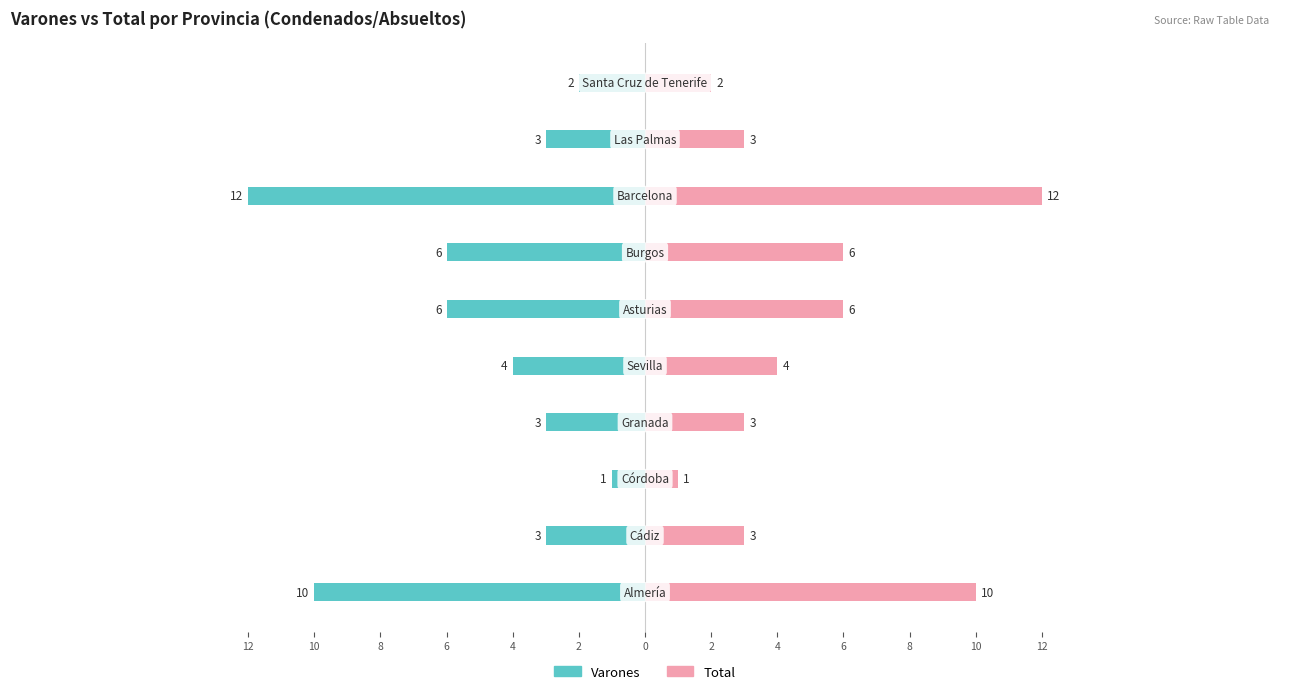

The Total series shows 3 at 4. True or false?

True